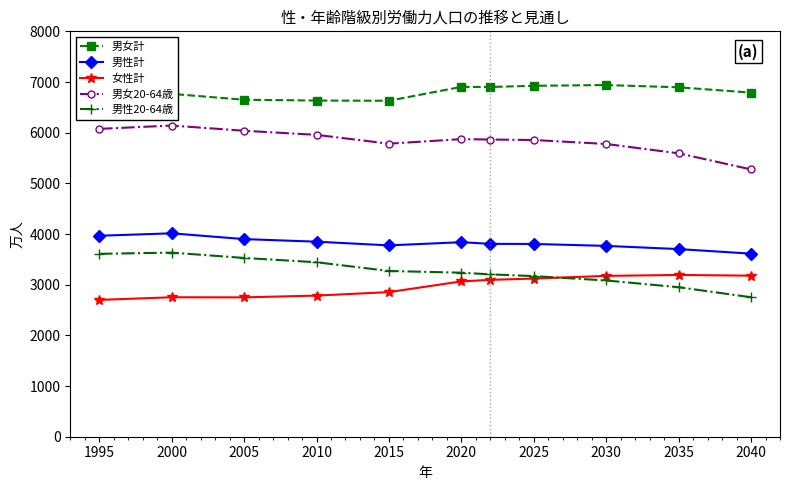

True or false: 男女計 and 男女20-64歳 cross at least once.

False